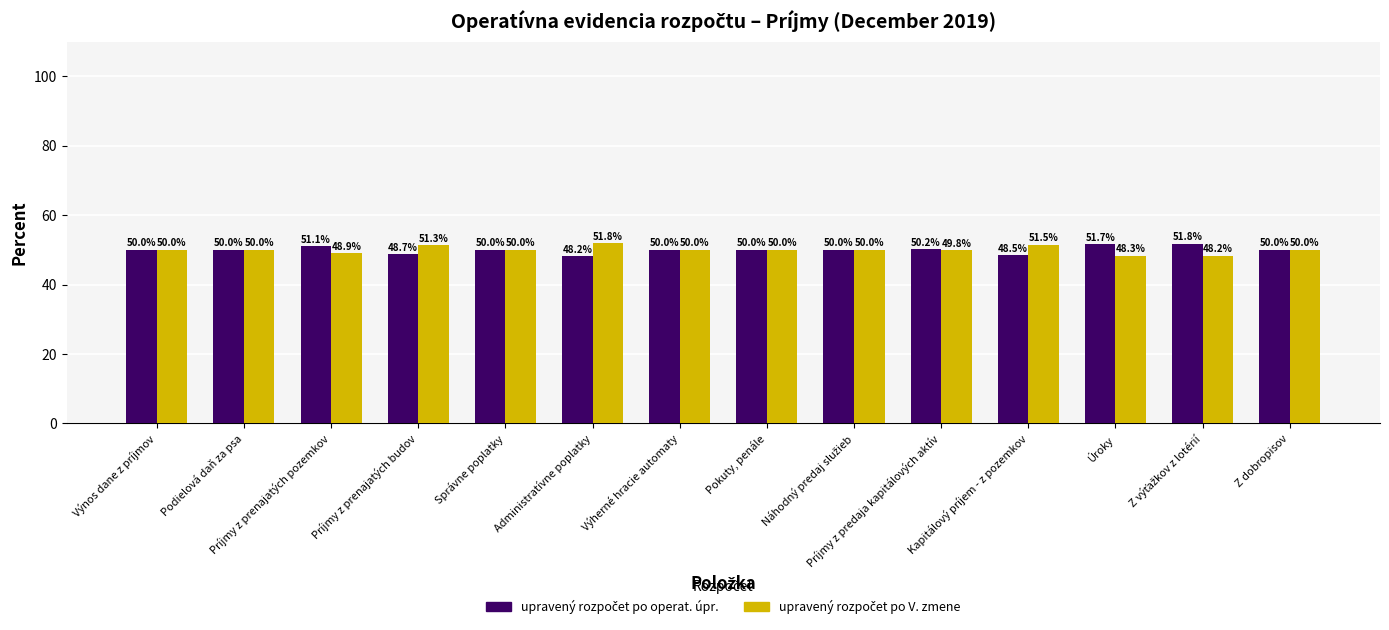

What is the greatest value displayed?

51.8